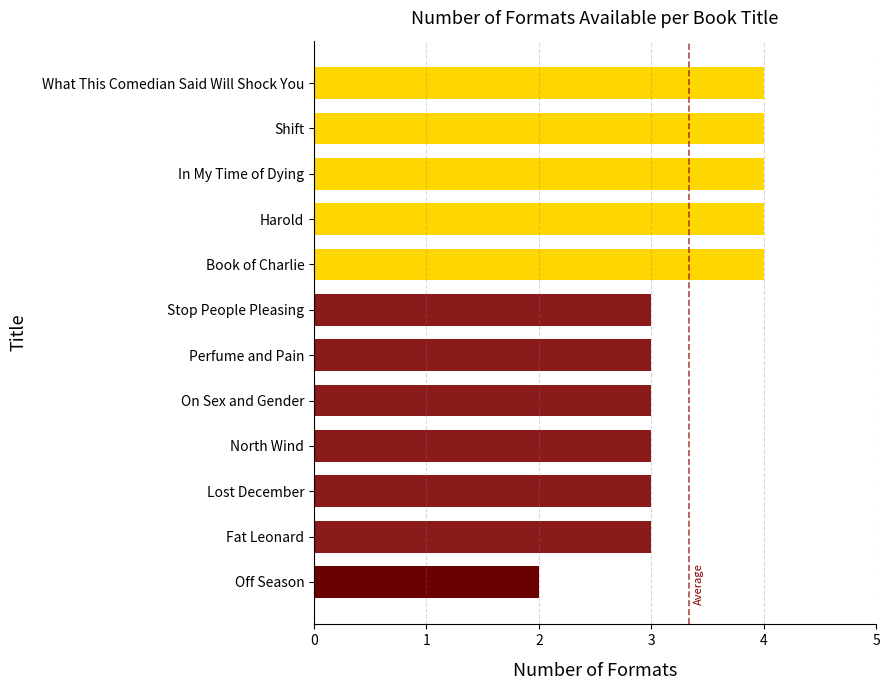

What is the ratio of the value at Stop People Pleasing to the value at On Sex and Gender?

1.0